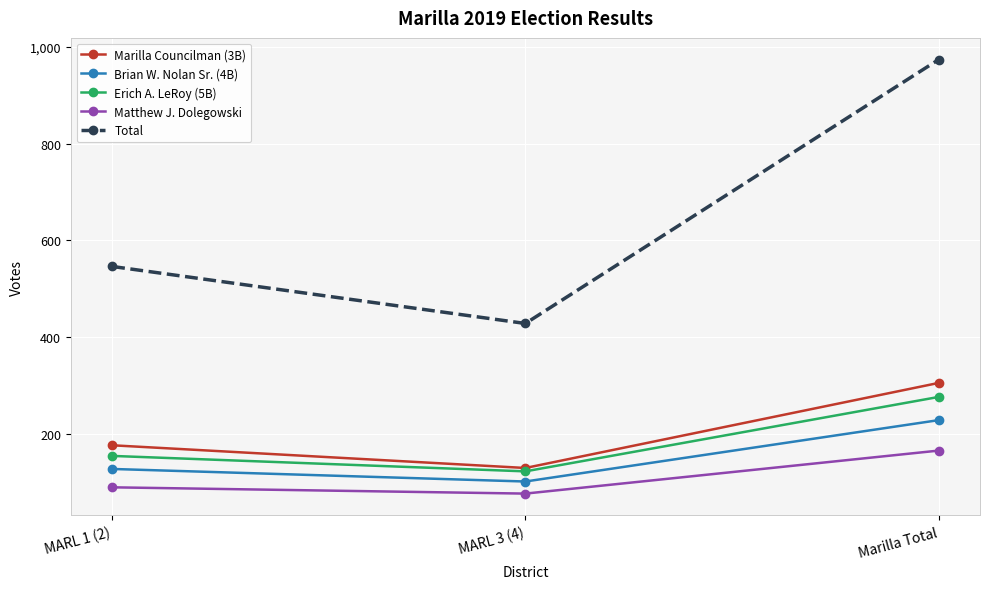

What is the sum of all Brian W. Nolan Sr. (4B) values?

456